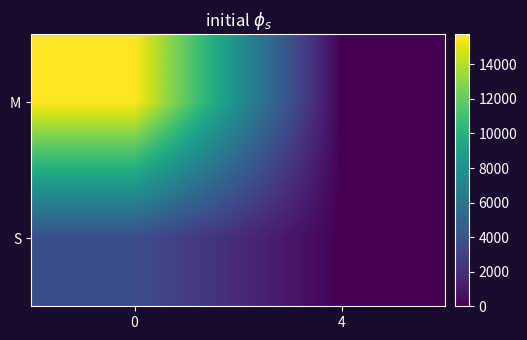

Which series has the largest range (max minus min)?

M